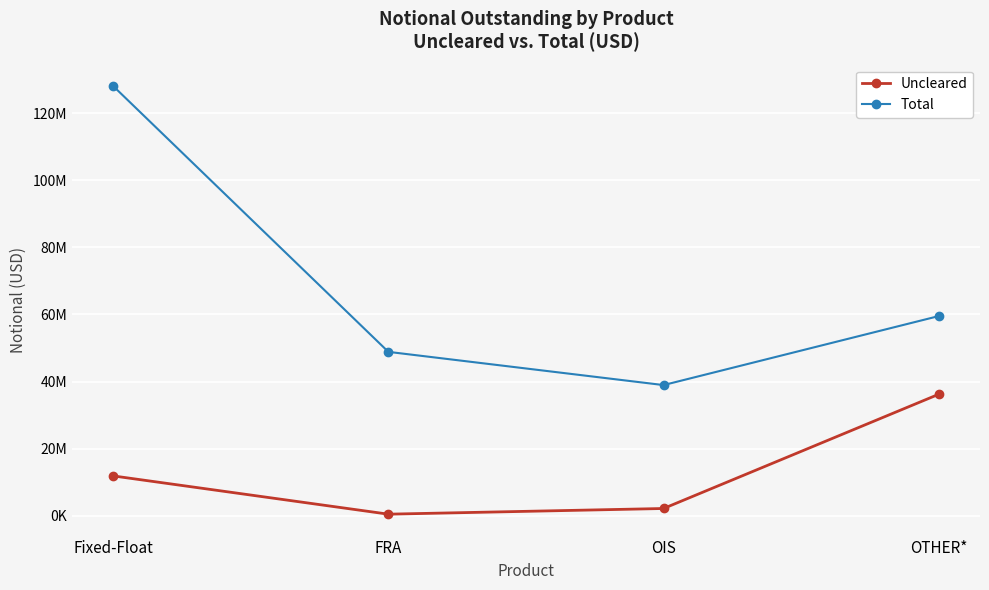

What is the approximate value of Uncleared at OTHER*?

36196748